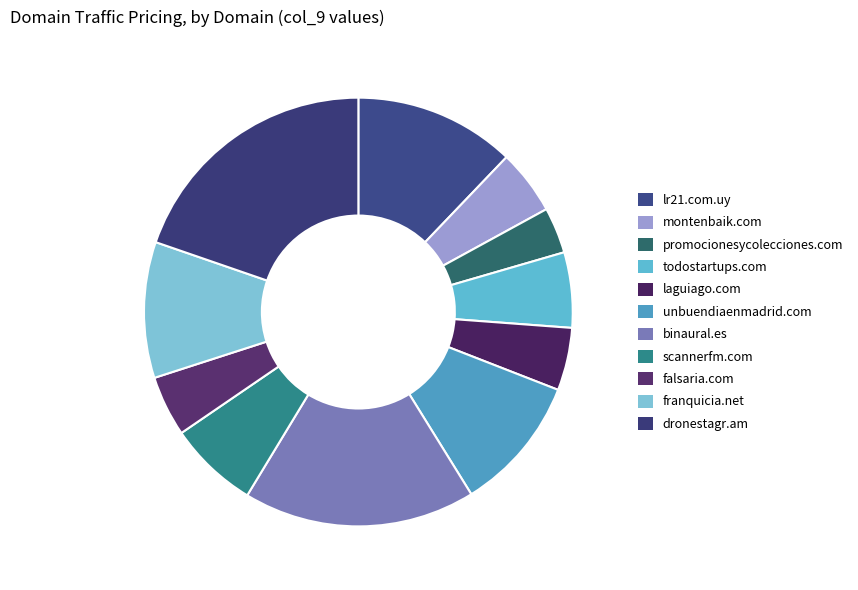

How many slices are in this pie chart?

11